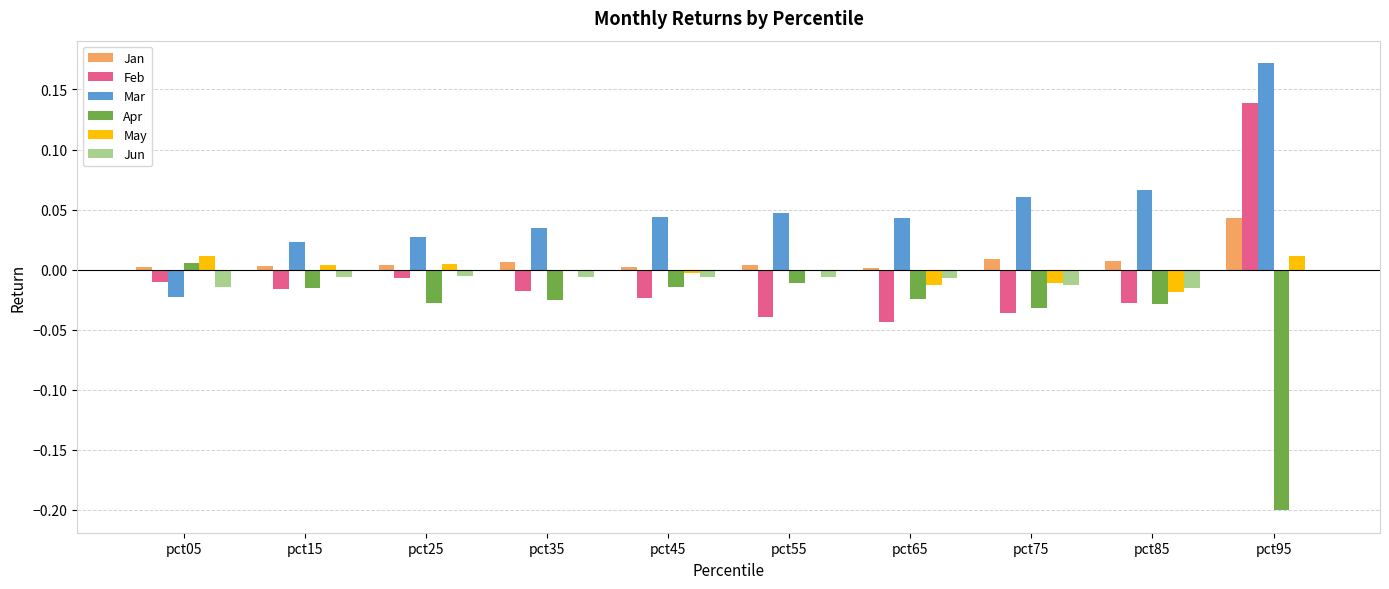

The Apr series shows -0.0 at pct25. True or false?

True